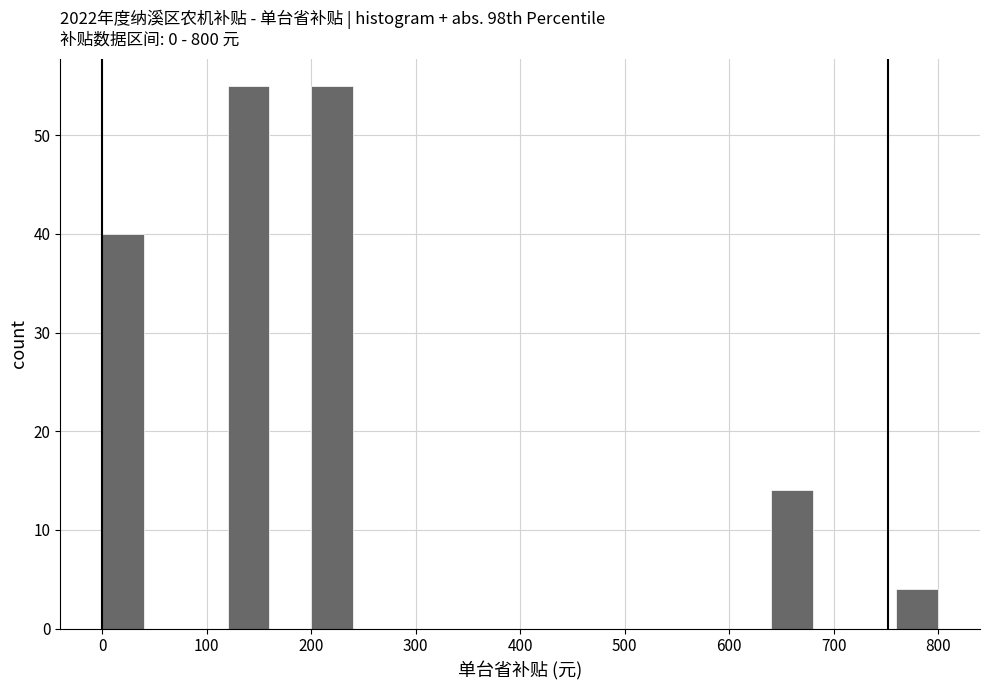

Reading left to right, list every bar in this chart as the range it spans on the x-axis followed by its height. The values are not printed on the chart, so give them approximately, as read against the axis.

0 to 40: 40
40 to 80: 0
80 to 120: 0
120 to 160: 55
160 to 200: 0
200 to 240: 55
240 to 280: 0
280 to 320: 0
320 to 360: 0
360 to 400: 0
400 to 440: 0
440 to 480: 0
480 to 520: 0
520 to 560: 0
560 to 600: 0
600 to 640: 0
640 to 680: 14
680 to 720: 0
720 to 760: 0
760 to 800: 4